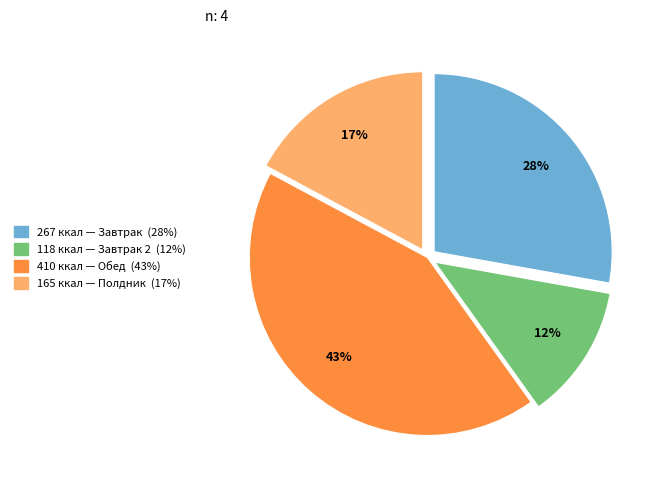

To the nearest percent, what is the average slice percentage?

25%